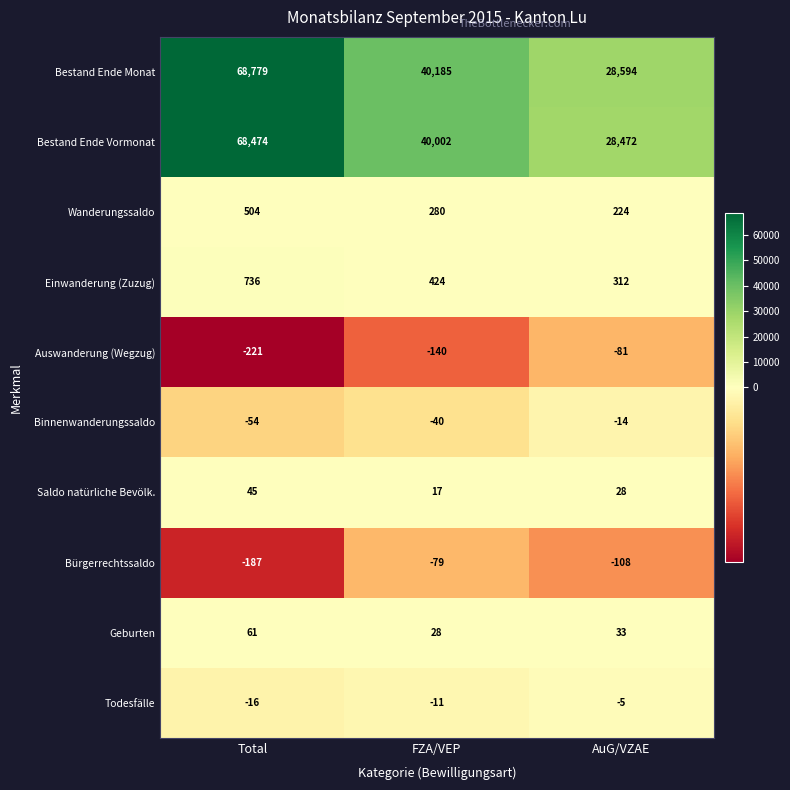

Reading right to left, list all the values displayed in this chart.

Bestand Ende Monat: AuG/VZAE=28594	FZA/VEP=40185	Total=68779
Bestand Ende Vormonat: AuG/VZAE=28472	FZA/VEP=40002	Total=68474
Wanderungssaldo: AuG/VZAE=224	FZA/VEP=280	Total=504
Einwanderung (Zuzug): AuG/VZAE=312	FZA/VEP=424	Total=736
Auswanderung (Wegzug): AuG/VZAE=-81	FZA/VEP=-140	Total=-221
Binnenwanderungssaldo: AuG/VZAE=-14	FZA/VEP=-40	Total=-54
Saldo natürliche Bevölk.: AuG/VZAE=28	FZA/VEP=17	Total=45
Bürgerrechtssaldo: AuG/VZAE=-108	FZA/VEP=-79	Total=-187
Geburten: AuG/VZAE=33	FZA/VEP=28	Total=61
Todesfälle: AuG/VZAE=-5	FZA/VEP=-11	Total=-16